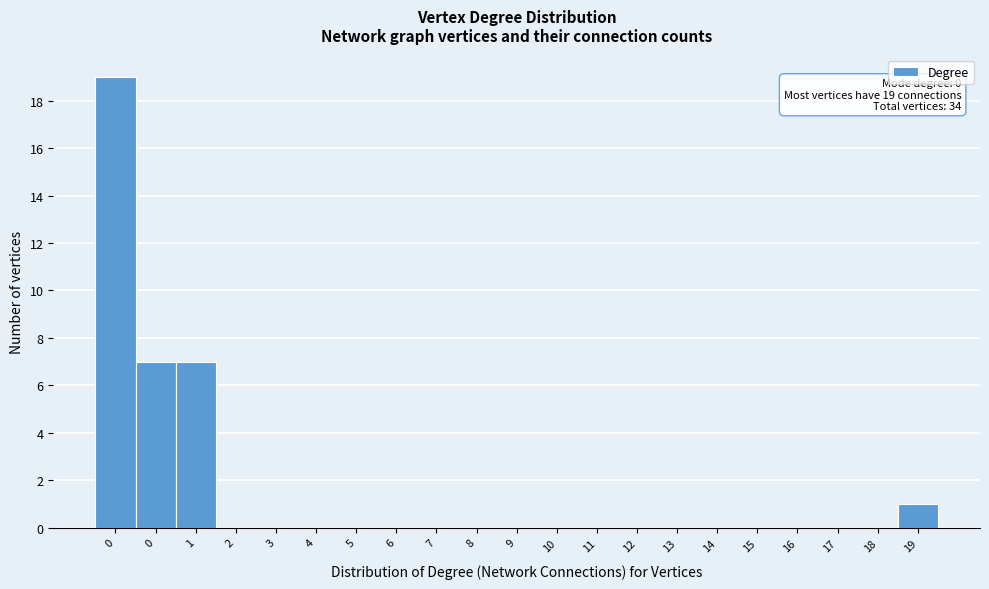

Are the bars horizontal?

No